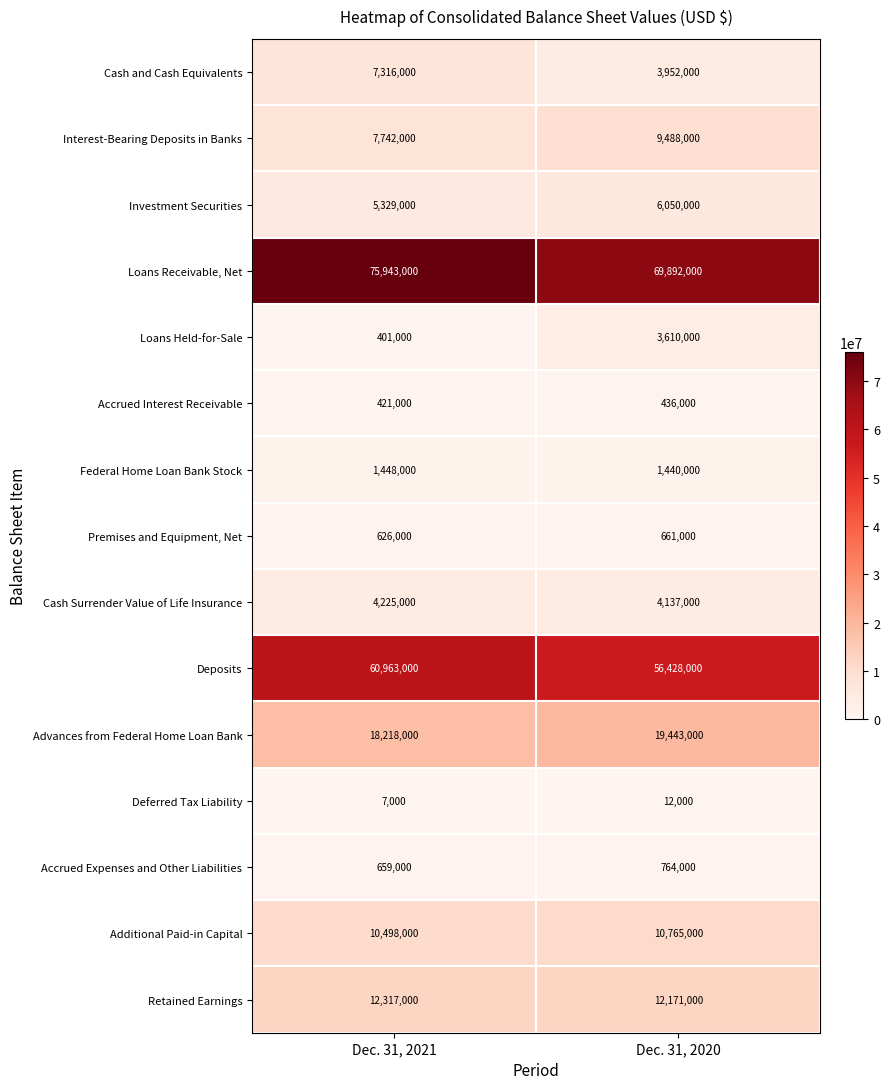

What is the approximate value of Federal Home Loan Bank Stock at Dec. 31, 2021?

1448000